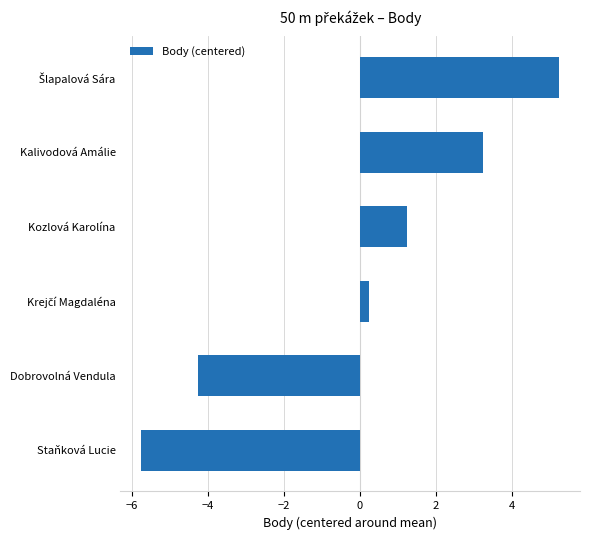

Which label corresponds to the smallest value in the chart?

Staňková Lucie